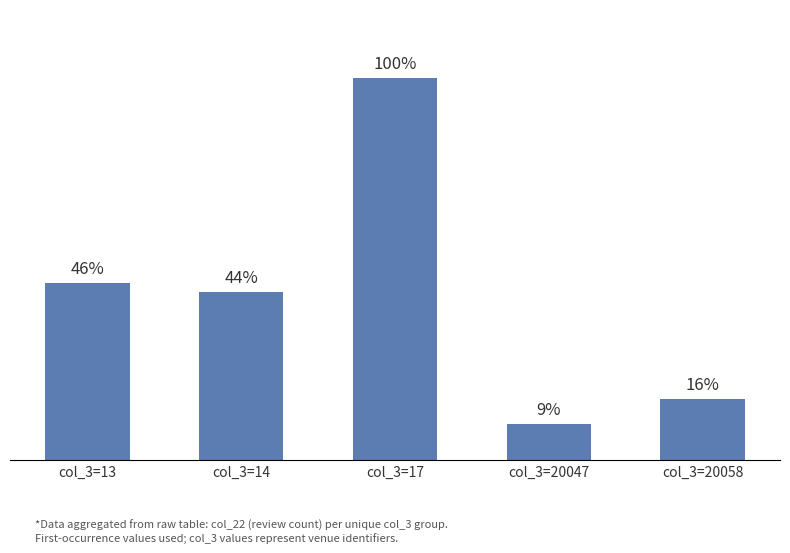

Are the bars horizontal?

No